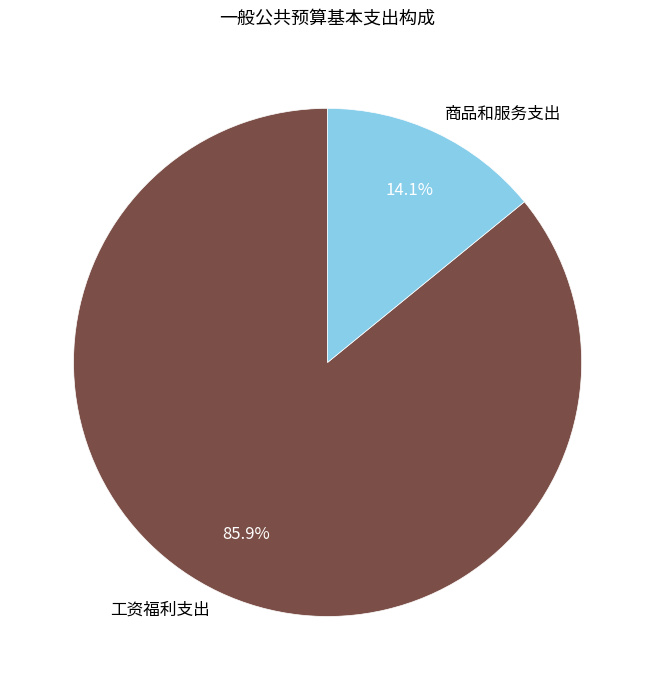

What is the majority slice?

工资福利支出